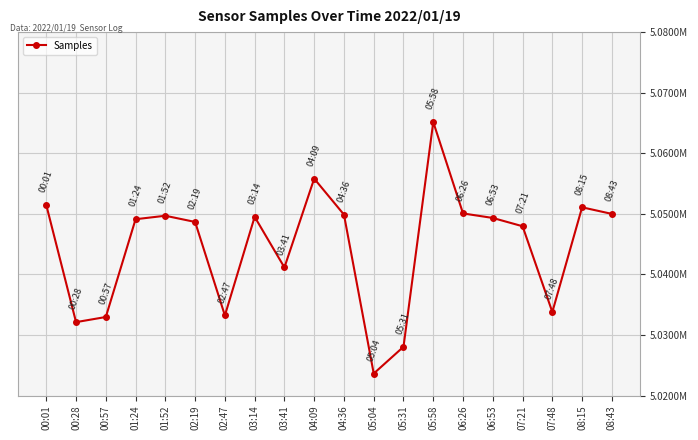

What is the value of the 8th point from the left?

5049504